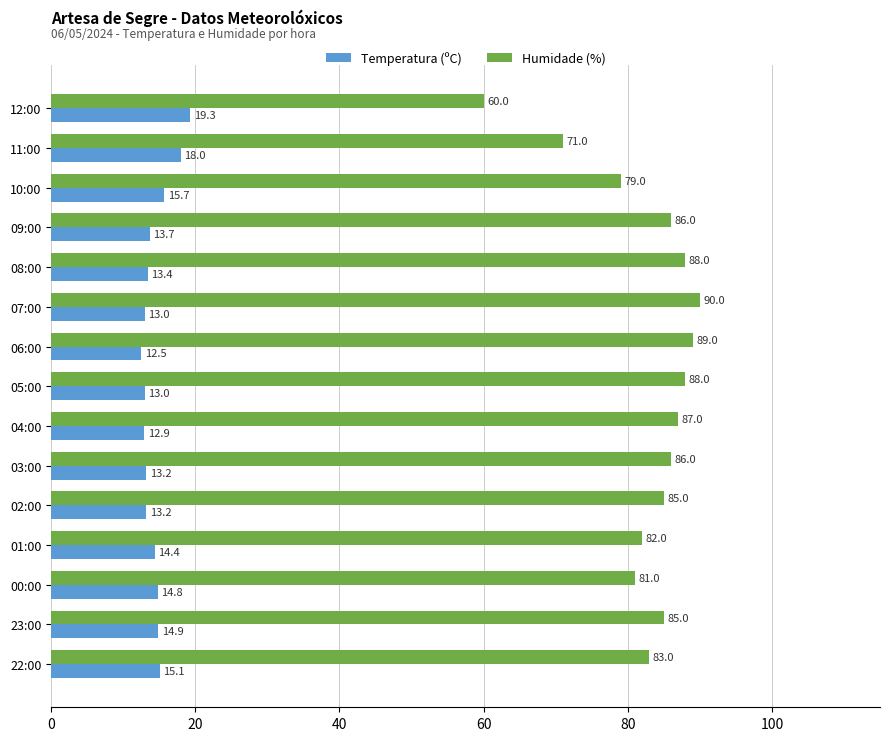

Where is Humidade (%) nearest to the value 75?

11:00